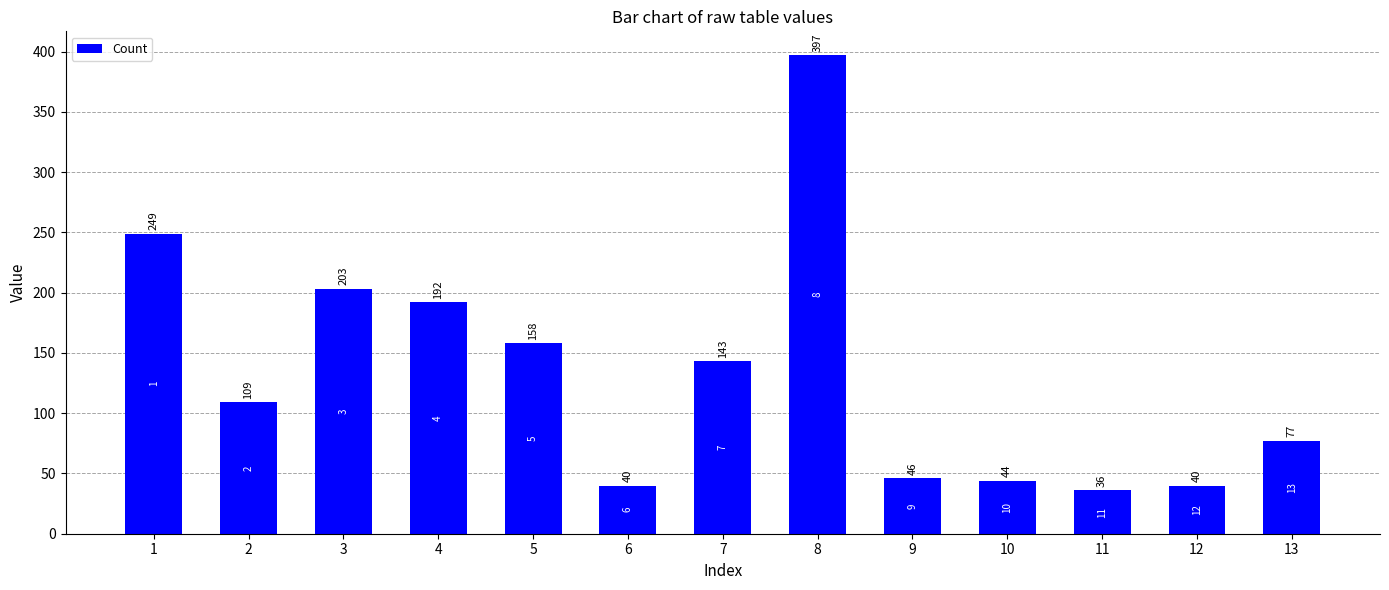

Which category has the lowest value across all series?

11